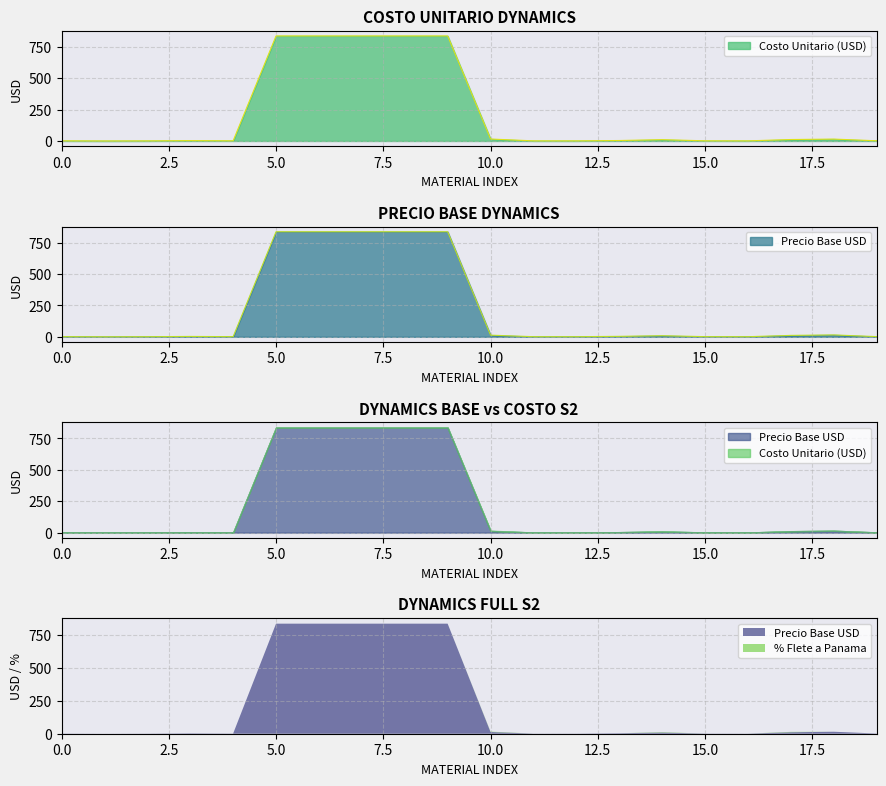

Reading left to right, what are all the values shown in this chart?

Costo Unitario (USD): 1.2	0.2	0.8	2.9	1.3	835.5	835.5	835.5	835.5	835.5	15.5	0.9	0.9	3.6	10.4	1.3	0.8	11.5	15.0	1.6
Precio Base USD: 1.2	0.2	0.8	2.9	1.3	835.5	835.5	835.5	835.5	835.5	13.1	0.9	0.9	3.6	8.8	1.3	0.8	11.2	15.0	1.6